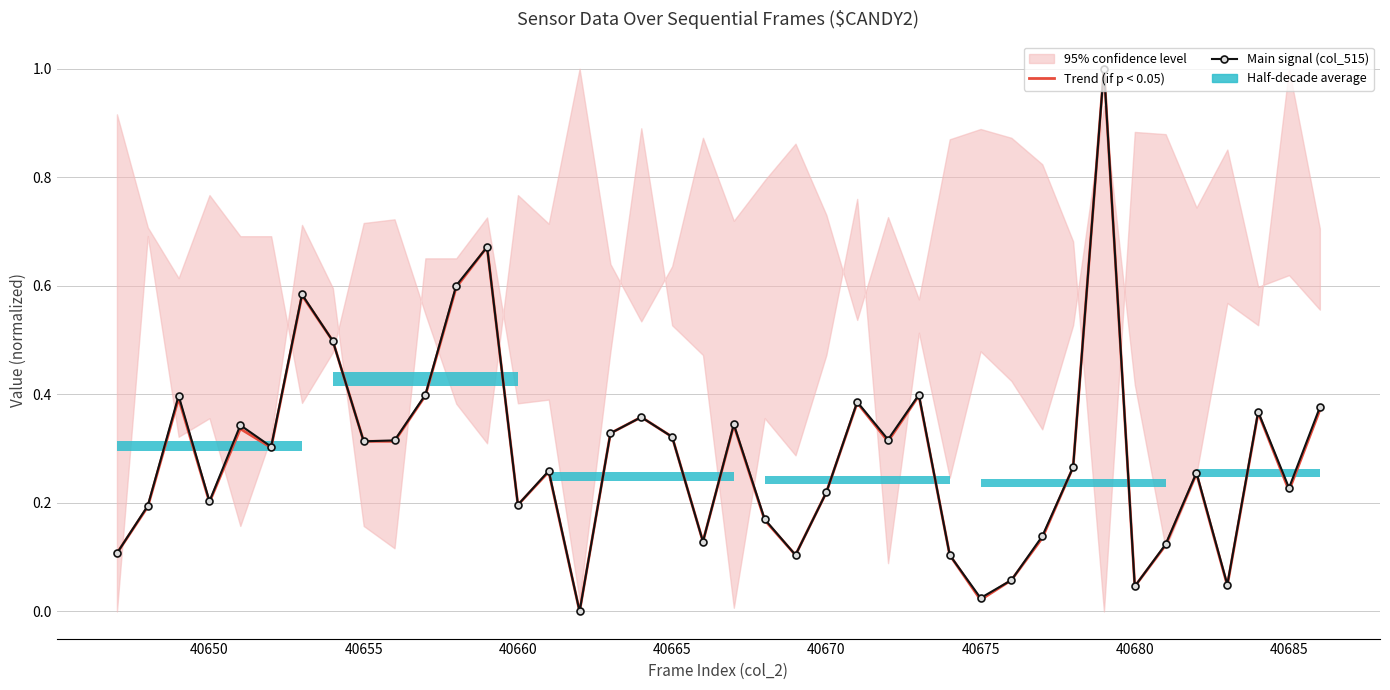

True or false: Trend (if p < 0.05) and Main signal (col_515) cross at least once.

False